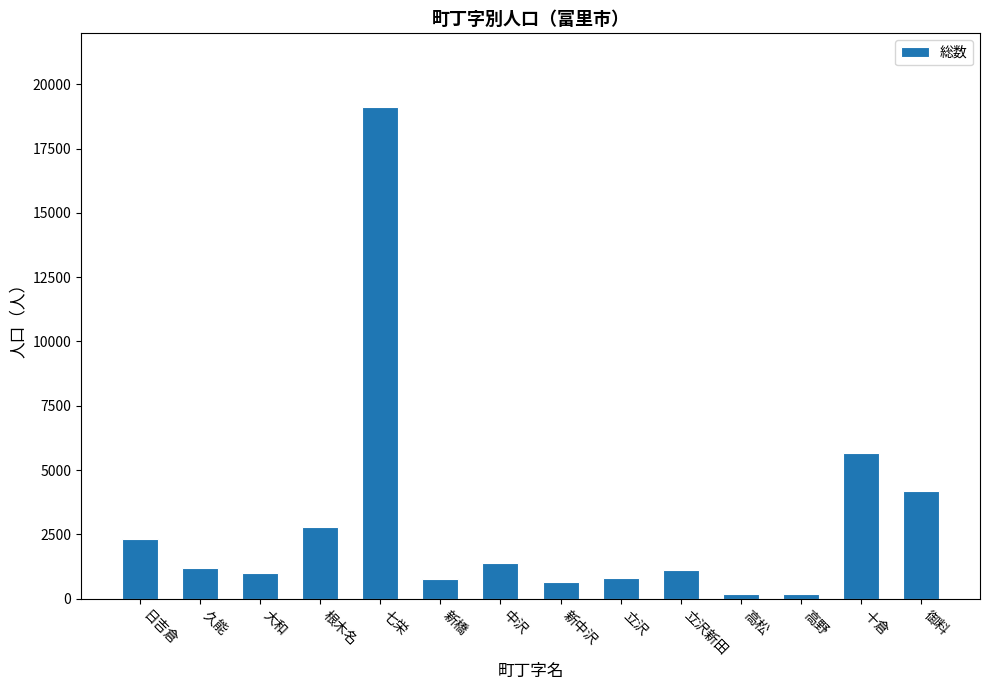

Which category has the highest value across all series?

七栄